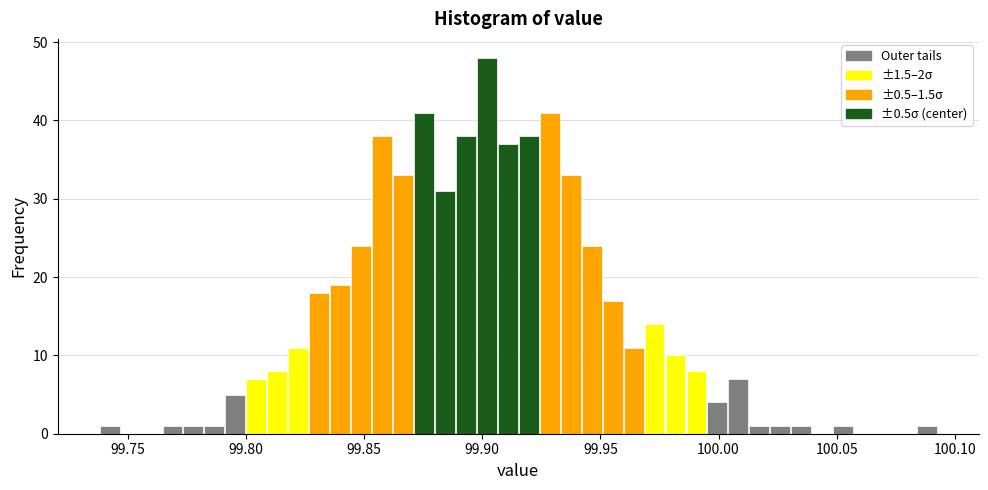

Around what value on the x-axis is the tallest bar? Give the approximate position of its centre, as read against the axis.

99.900